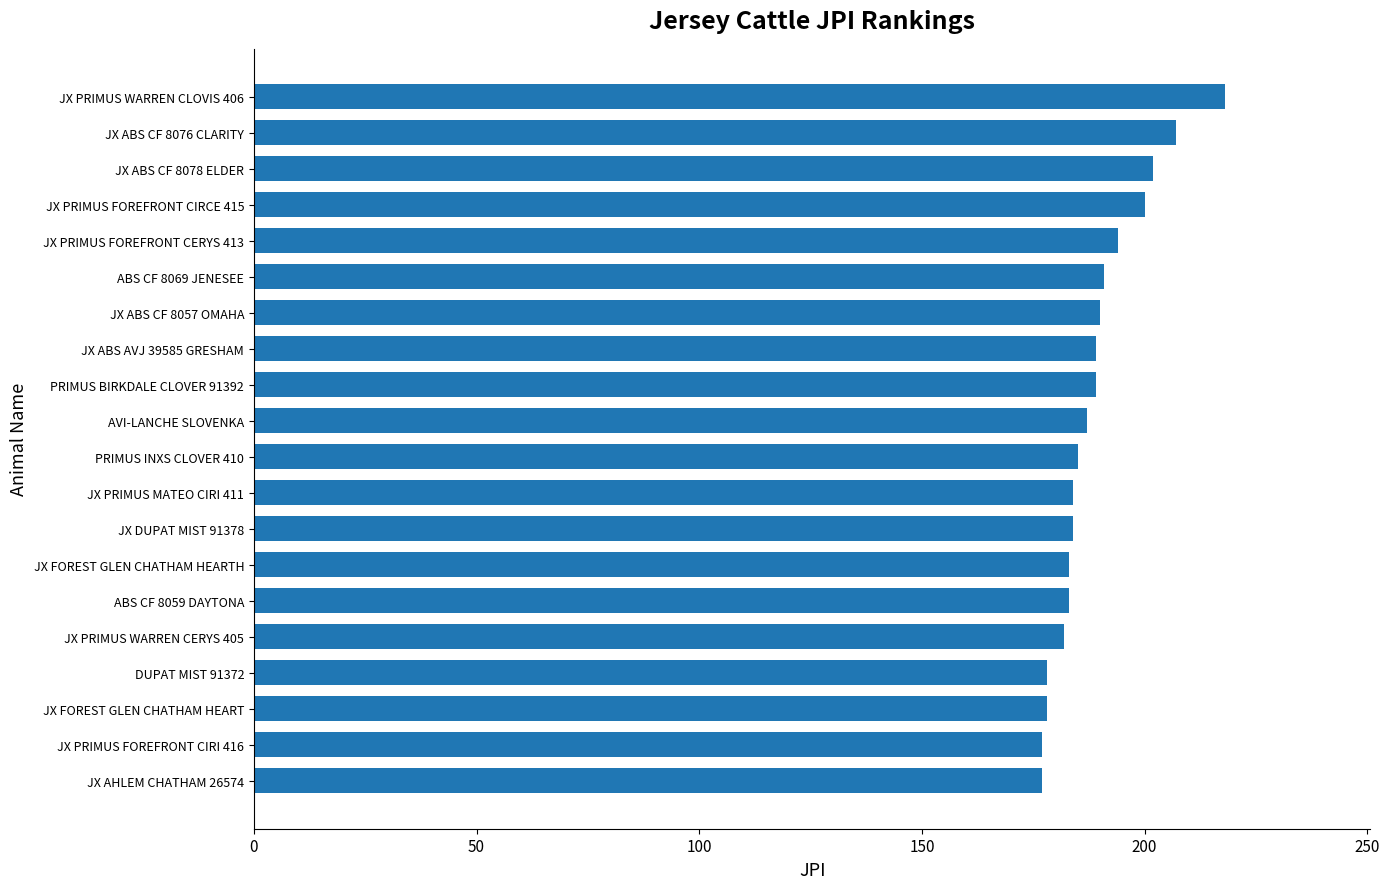

What is the greatest value displayed?

218